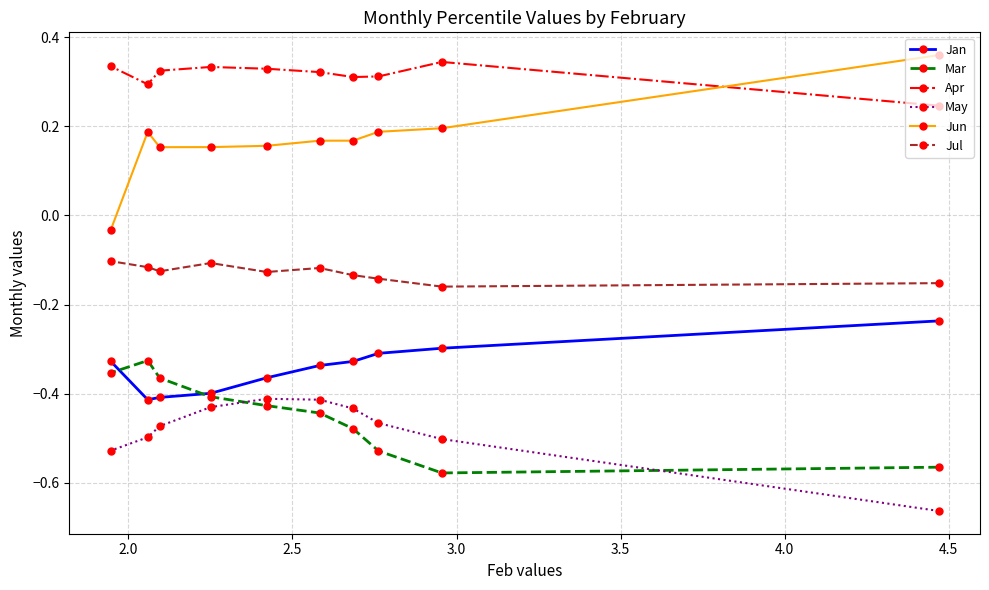

What is the highest value of the Apr series?

0.3